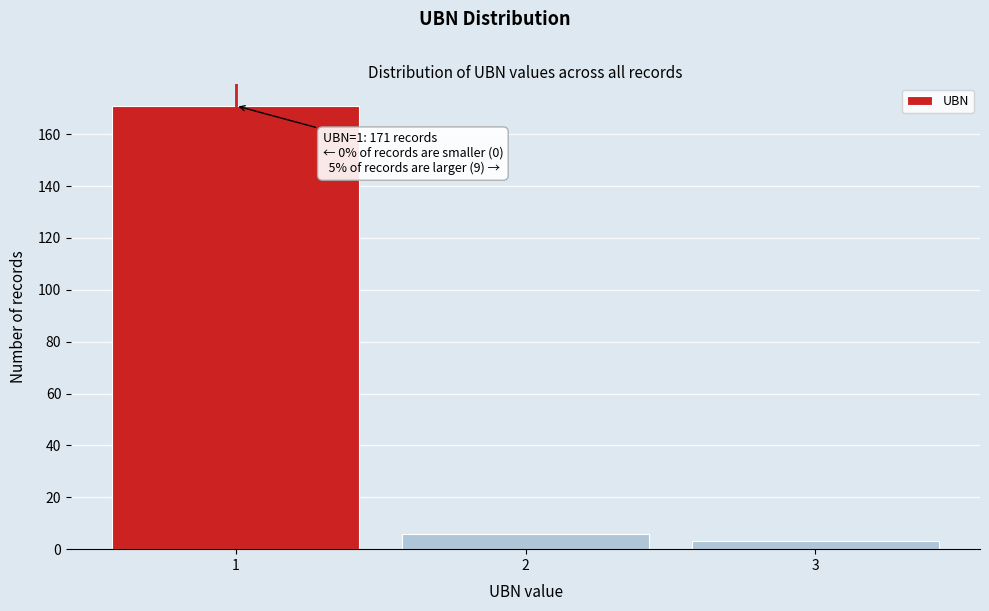

Over which range of the x-axis is the bar tallest?

0.5 to 1.5